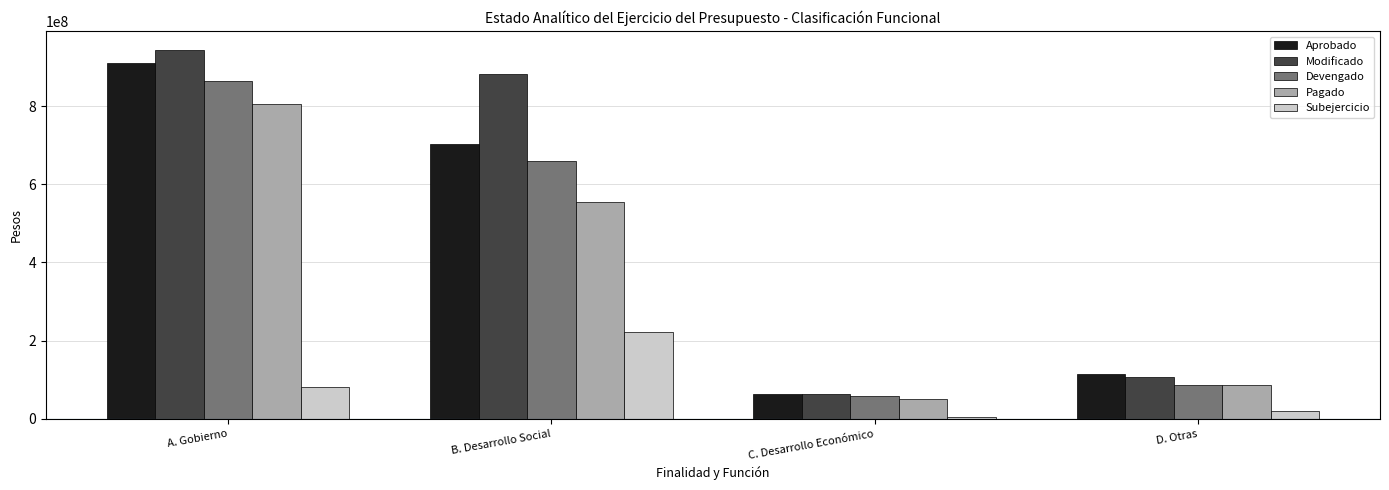

The value of Pagado at A. Gobierno is 804061682.3. True or false?

True